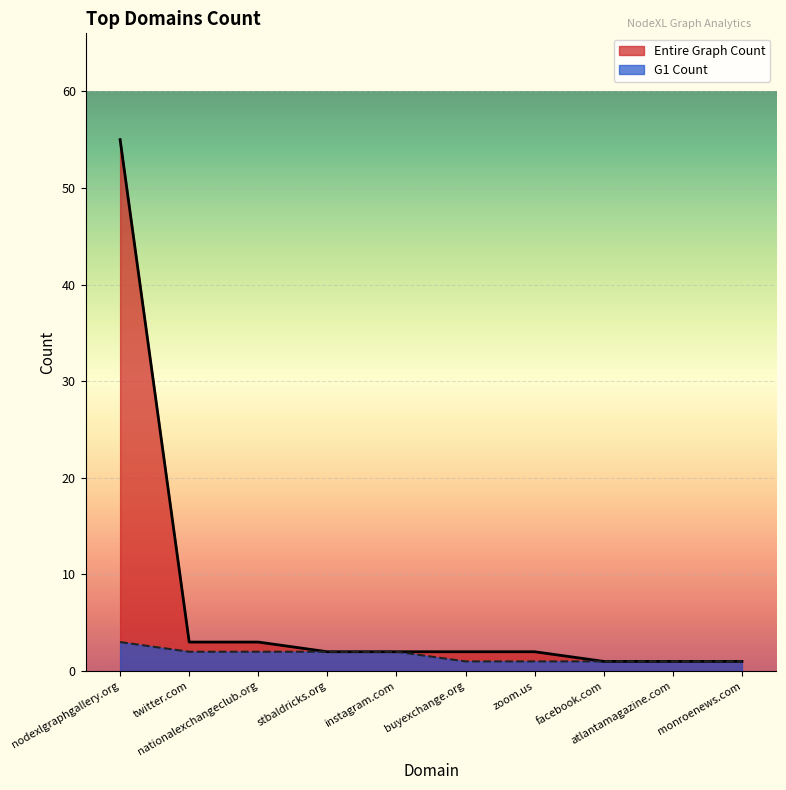

Which has a higher value, nationalexchangeclub.org or stbaldricks.org?

nationalexchangeclub.org